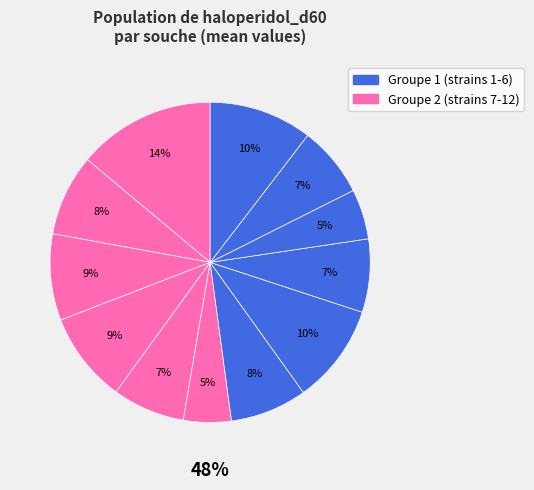

How many segments does this pie chart have?

12